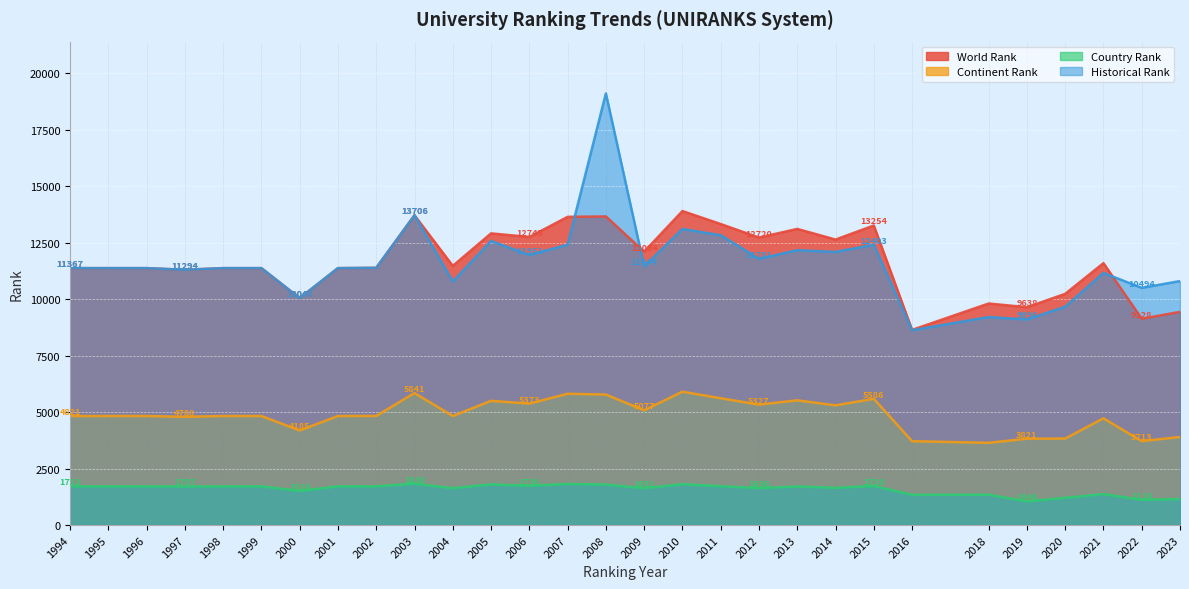

What is the sum of the World Rank values at 2004 and 2003?

25173.0